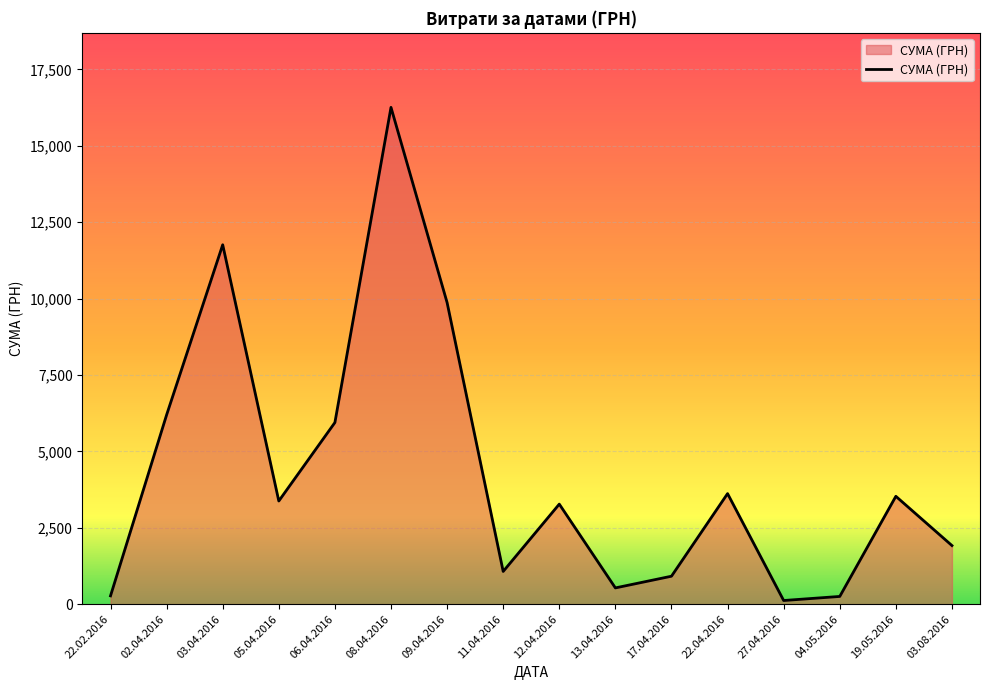

What is the change in value from 03.04.2016 to 11.04.2016?

-10690.2